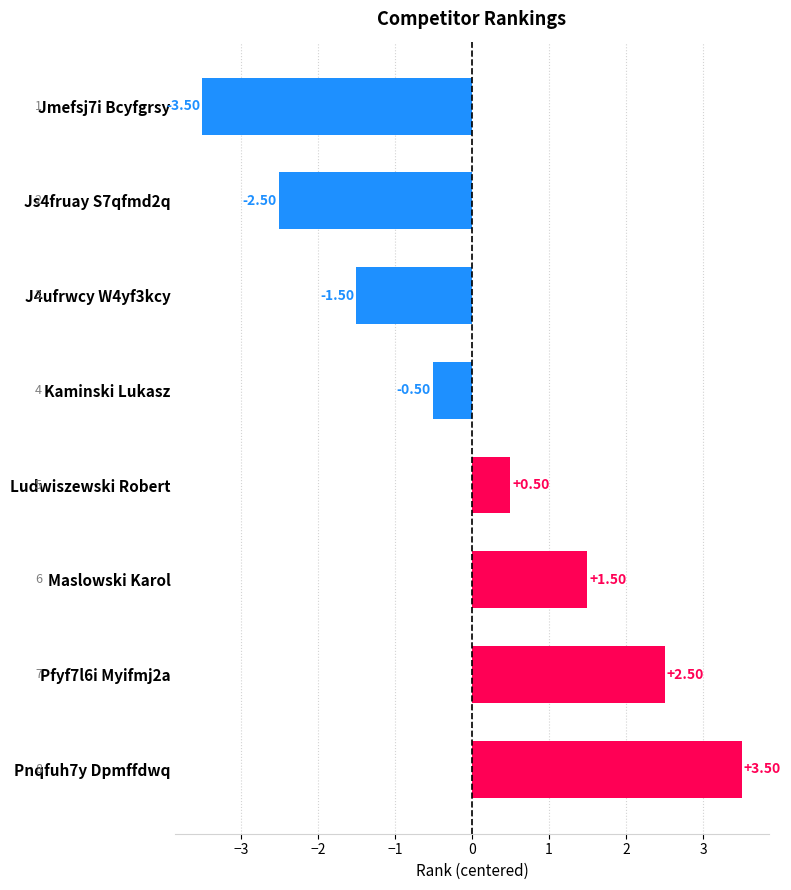

Rank the categories by value from lowest to highest.

Jmefsj7i Bcyfgrsy, Js4fruay S7qfmd2q, J4ufrwcy W4yf3kcy, Kaminski Lukasz, Ludwiszewski Robert, Maslowski Karol, Pfyf7l6i Myifmj2a, Pnqfuh7y Dpmffdwq